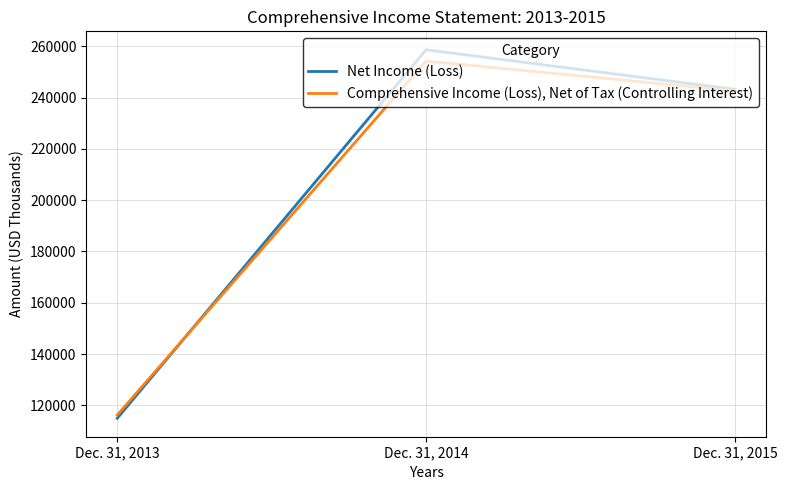

Is it true that Net Income (Loss) equals 82918 at Dec. 31, 2015?

False